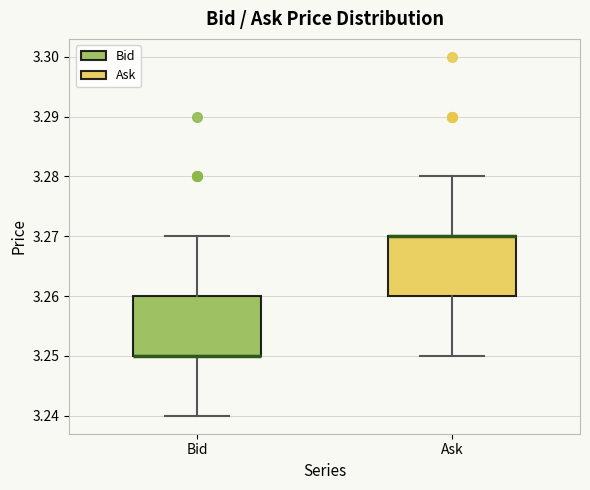

Where does the upper whisker of the box for Bid end on the y-axis? The values are not printed on the chart, so give them approximately, as read against the axis.

3.27